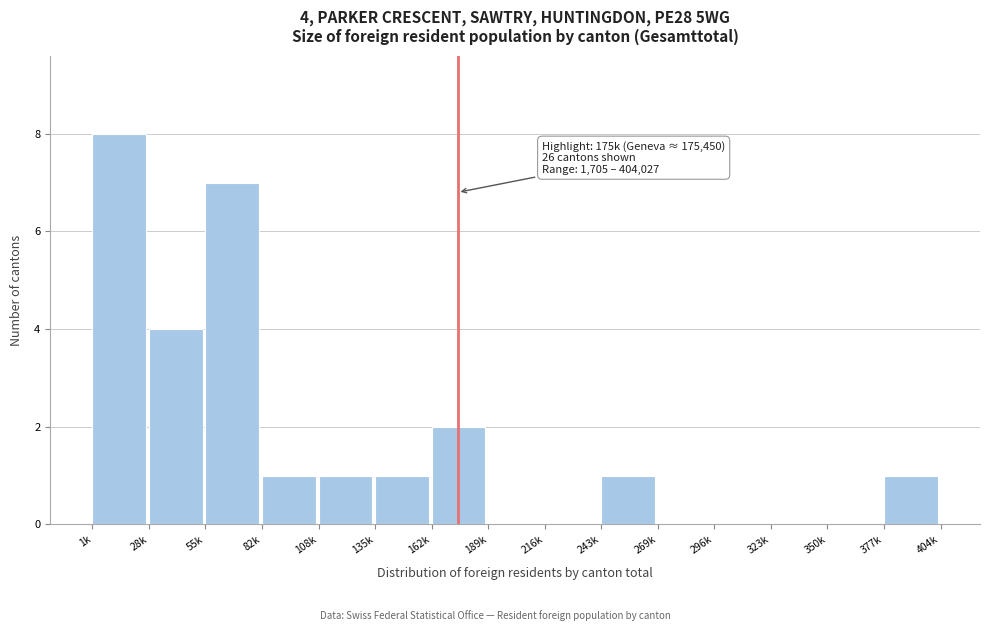

Reading right to left, extract all data points from this chart.

377k=1	350k=0	323k=0	296k=0	269k=0	243k=1	216k=0	189k=0	162k=2	135k=1	108k=1	82k=1	55k=7	28k=4	1k=8